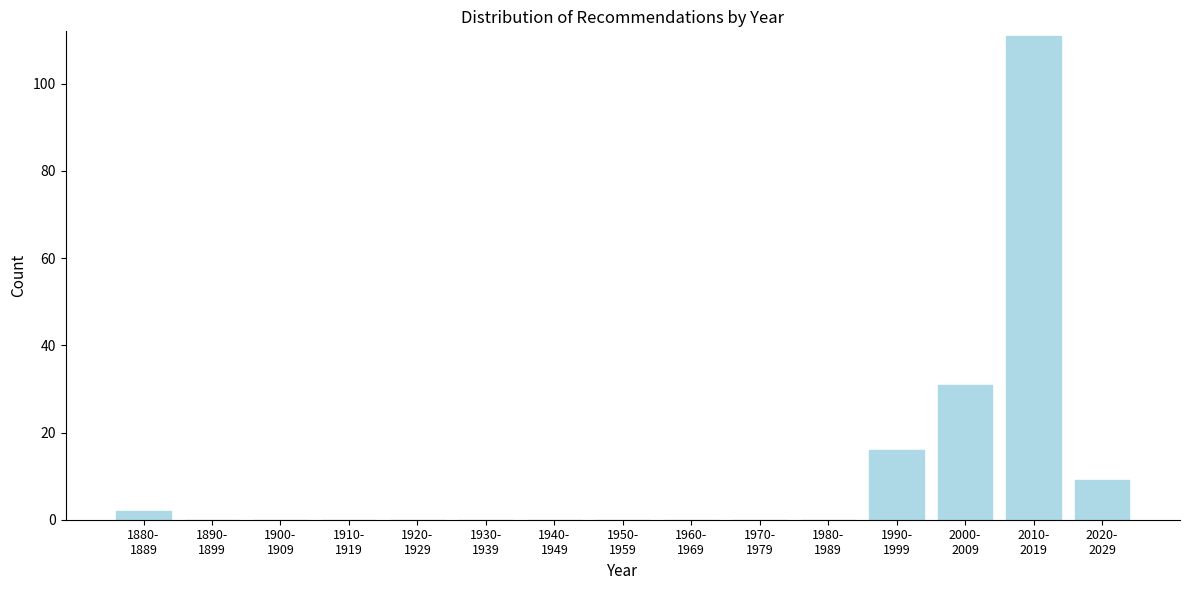

What is the sum of all values?

169